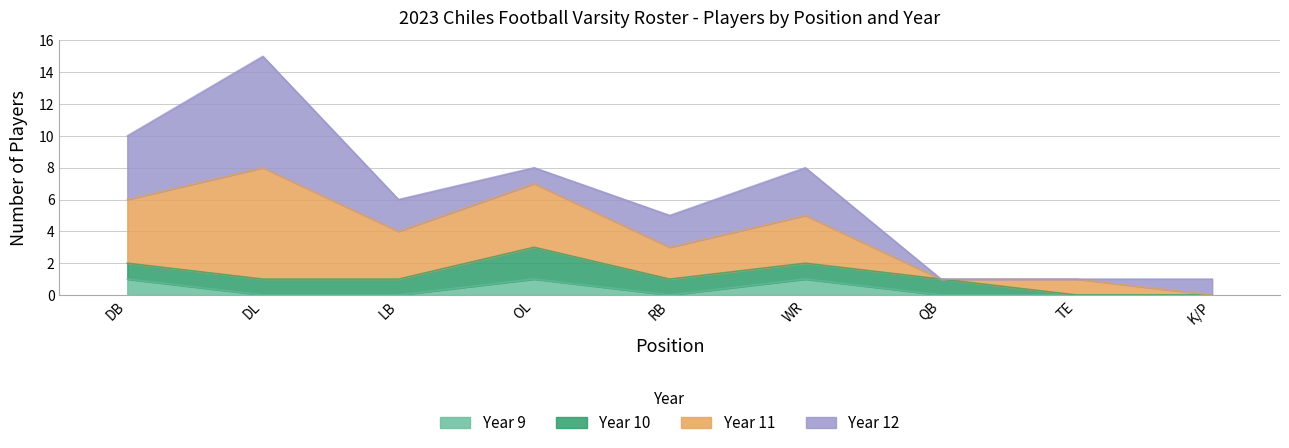

At which category is the sum across all series the highest?

DL